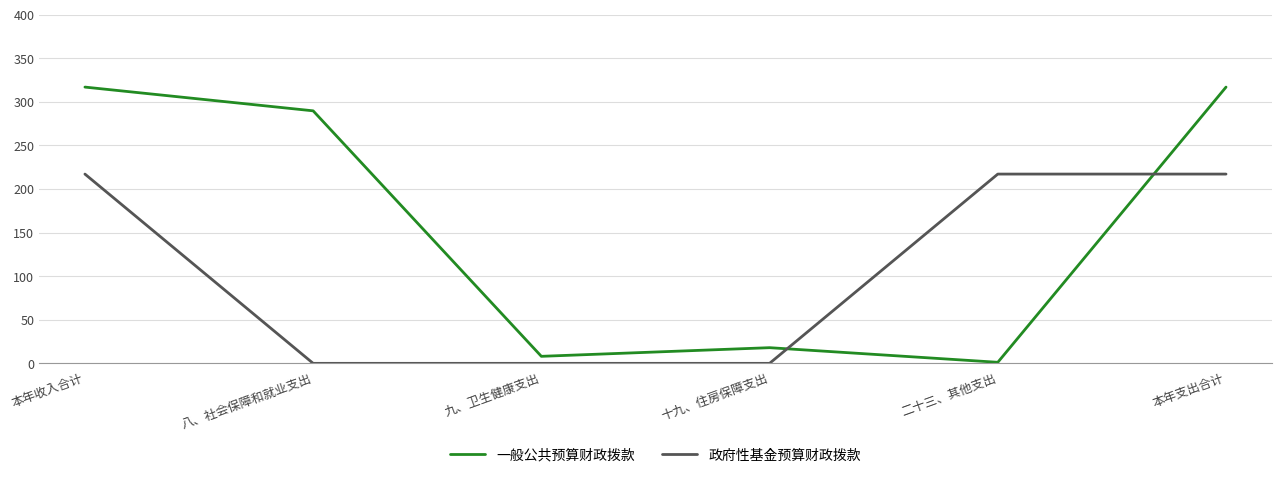

Reading right to left, extract all data points from this chart.

一般公共预算财政拨款: 316.9	1.2	18.0	8.1	289.6	316.9
政府性基金预算财政拨款: 217.1	217.1	0.0	0.0	0.0	217.1